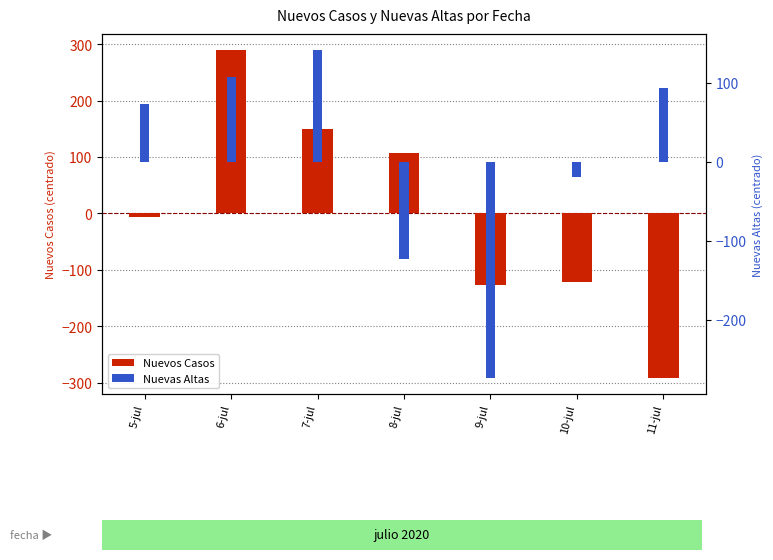

At which label is Nuevas Altas closest to -66?

10-jul